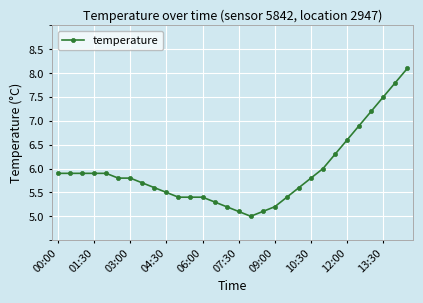

What is the sum of all values?

178.2